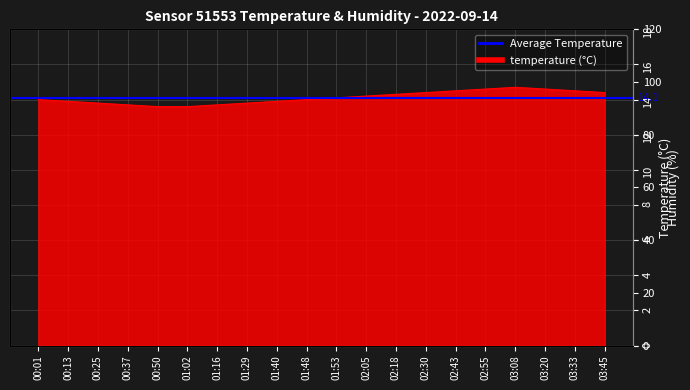

List the labels in order of value, largest first.

03:08, 02:55, 03:20, 02:43, 03:33, 02:30, 03:45, 02:18, 02:05, 01:53, 00:01, 01:48, 00:13, 01:40, 00:25, 01:29, 00:37, 01:16, 00:50, 01:02